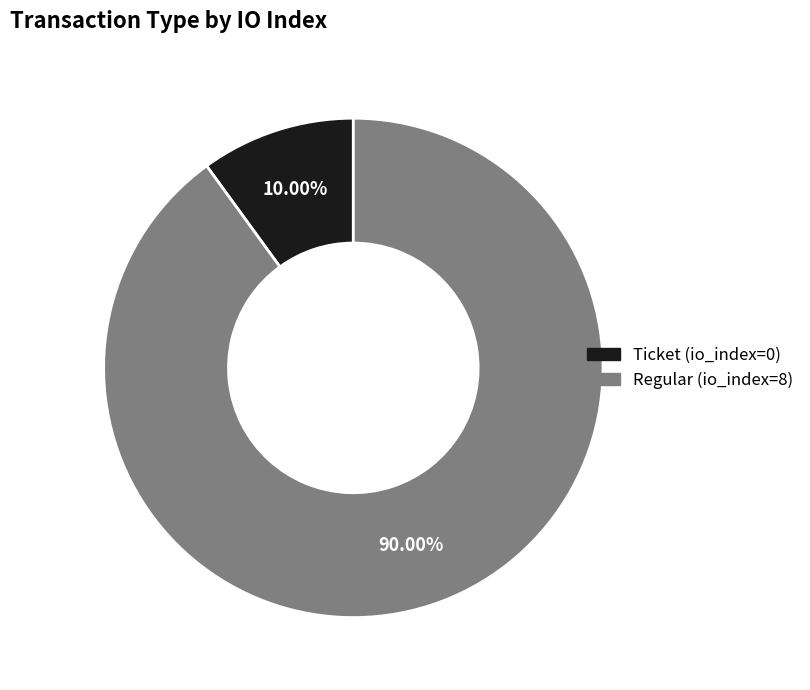

Which category has the biggest portion of the pie?

Regular (io_index=8)